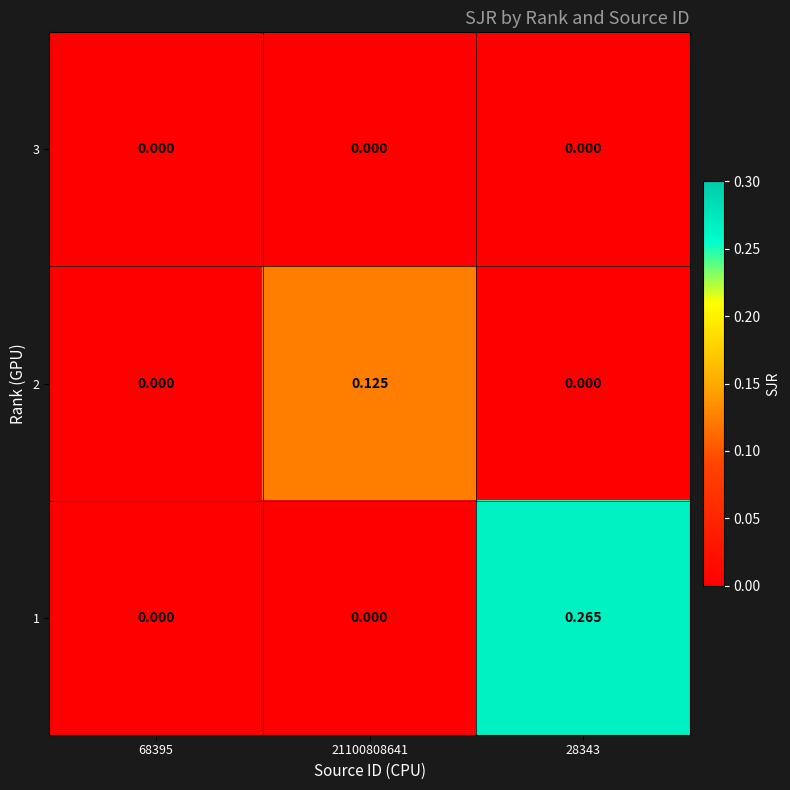

How many series are shown in this chart?

3